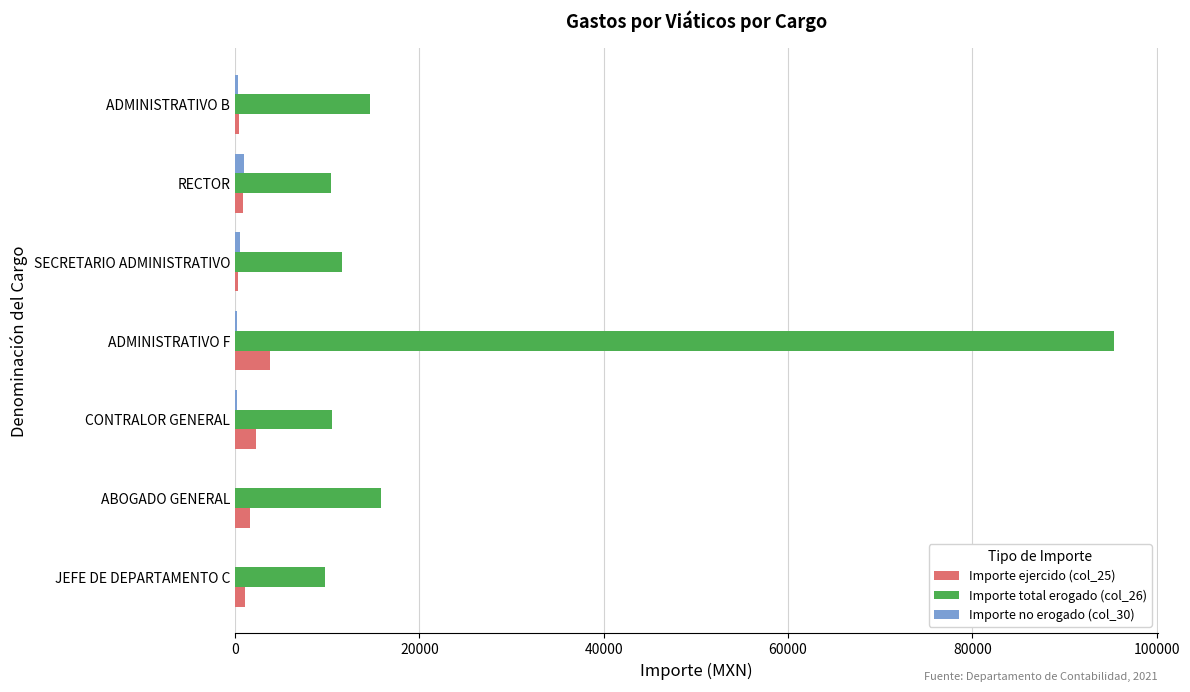

What is the sum of all Importe total erogado (col_26) values?

168152.0